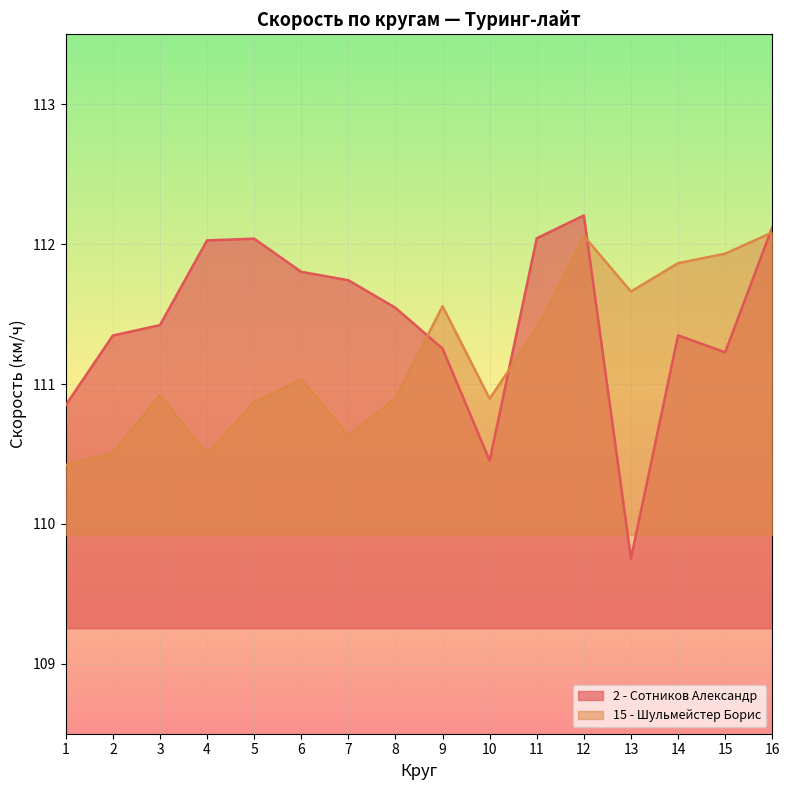

Between 3 and 13, which series saw the biggest shift?

2 - Сотников Александр